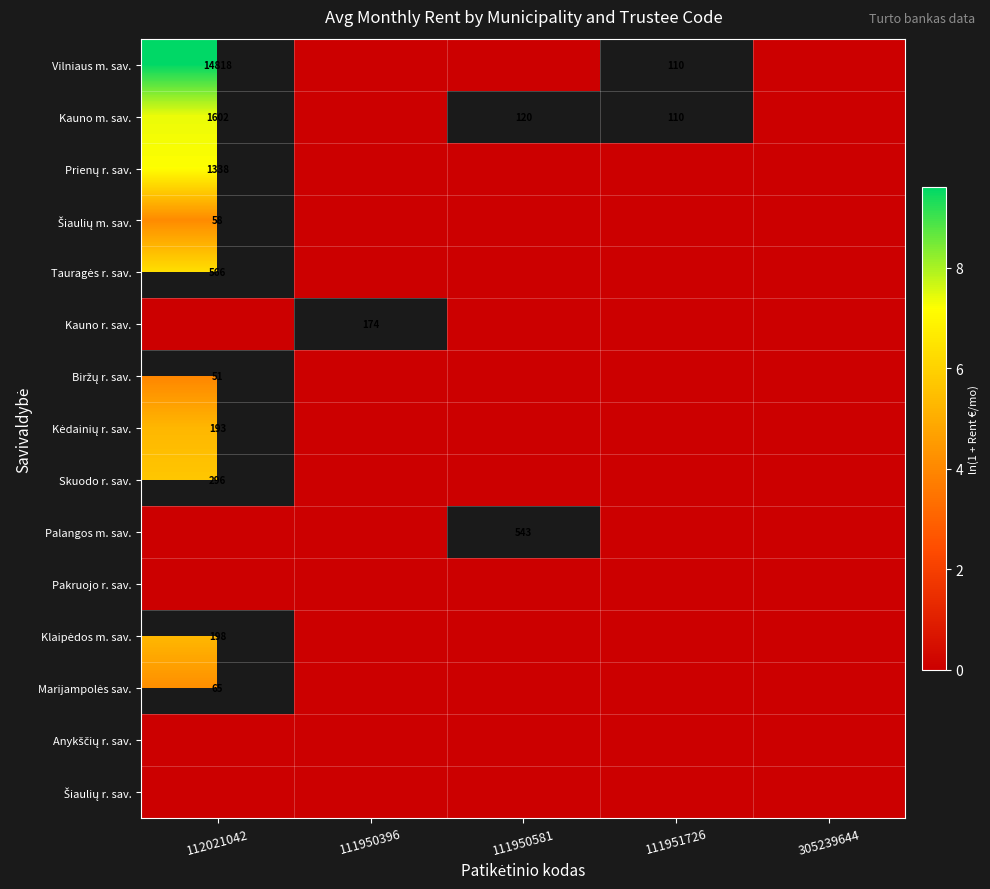

Which category has the lowest value in the Skuodo r. sav. series?

112021042